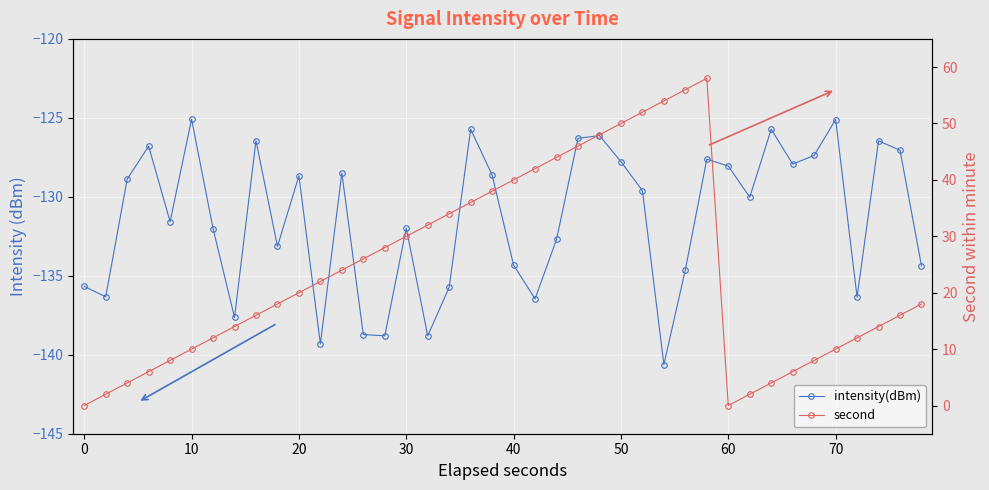

Does the chart display data point markers on the line(s)?

Yes